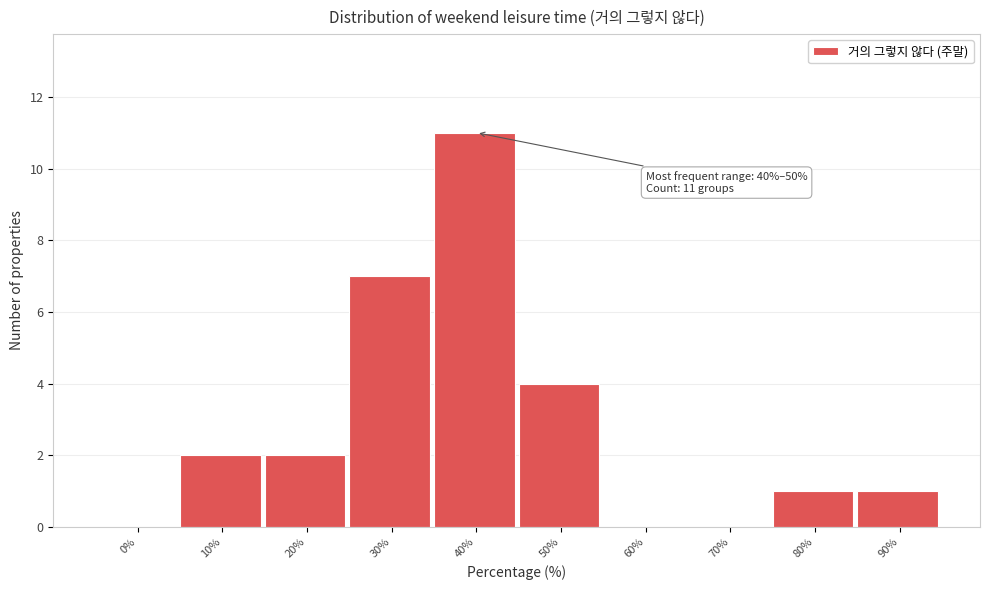

Reading left to right, transcribe all the data shown in this chart.

0%=0	10%=2	20%=2	30%=7	40%=11	50%=4	60%=0	70%=0	80%=1	90%=1